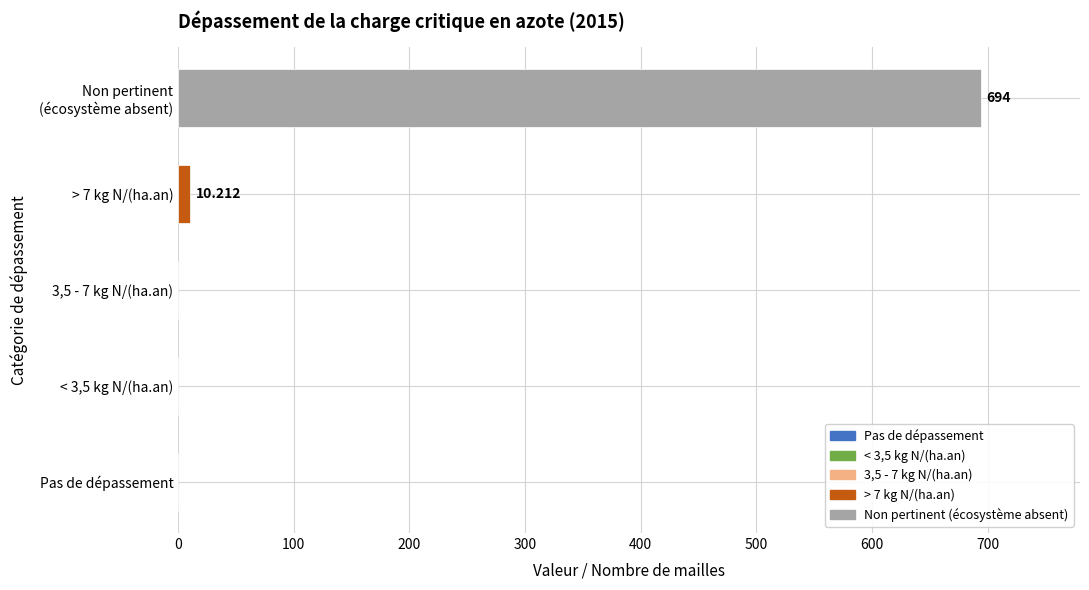

What is the maximum value shown in the chart?

694.0